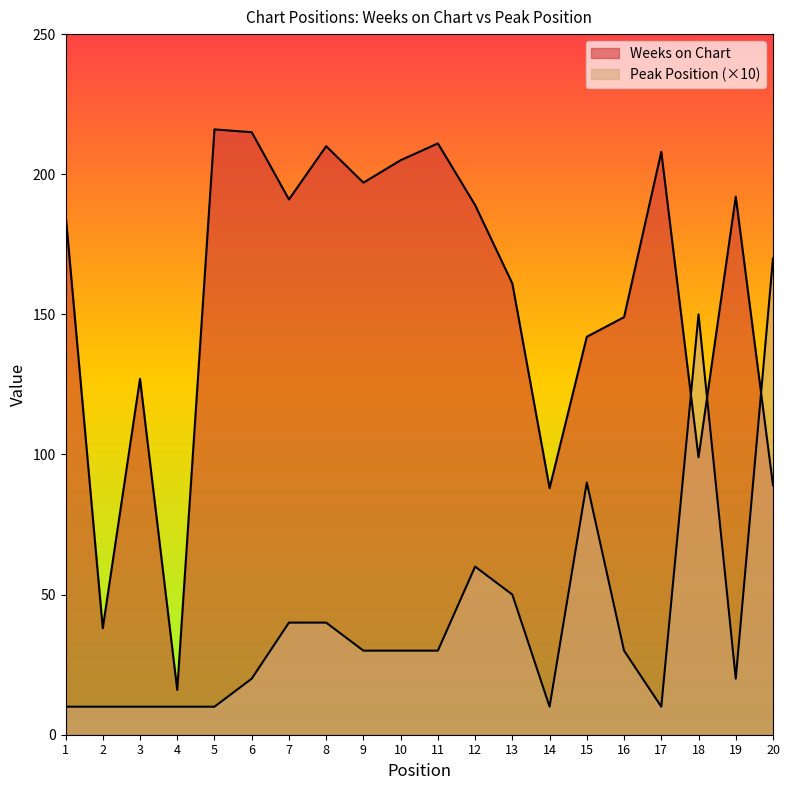

What is the minimum value shown in the chart?

10